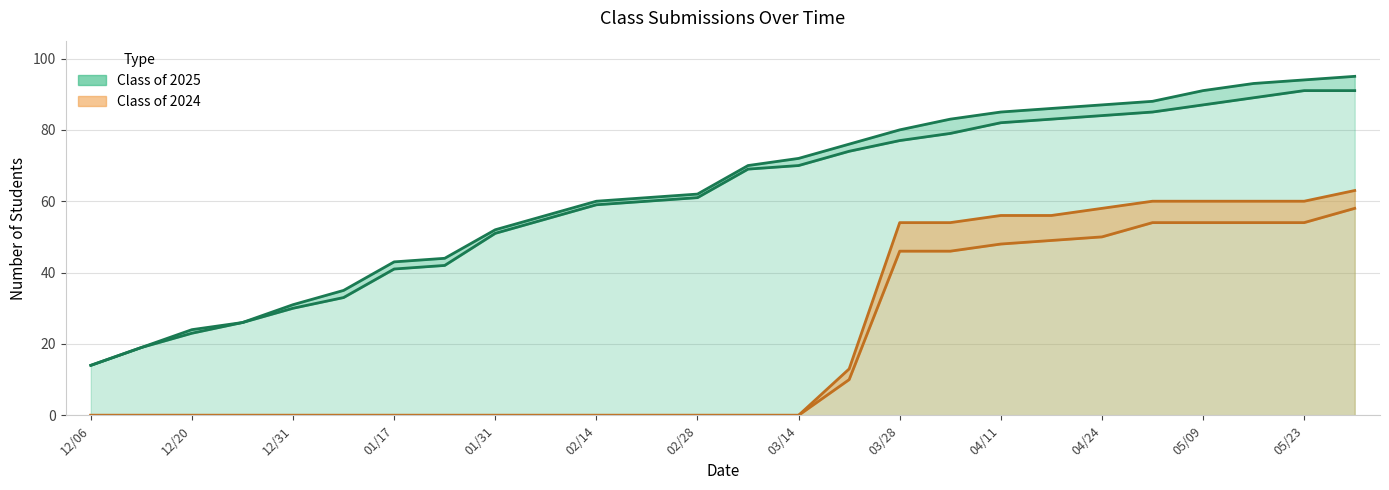

True or false: Class of 2024 Submitted has a value of 79 at 04/18.

False